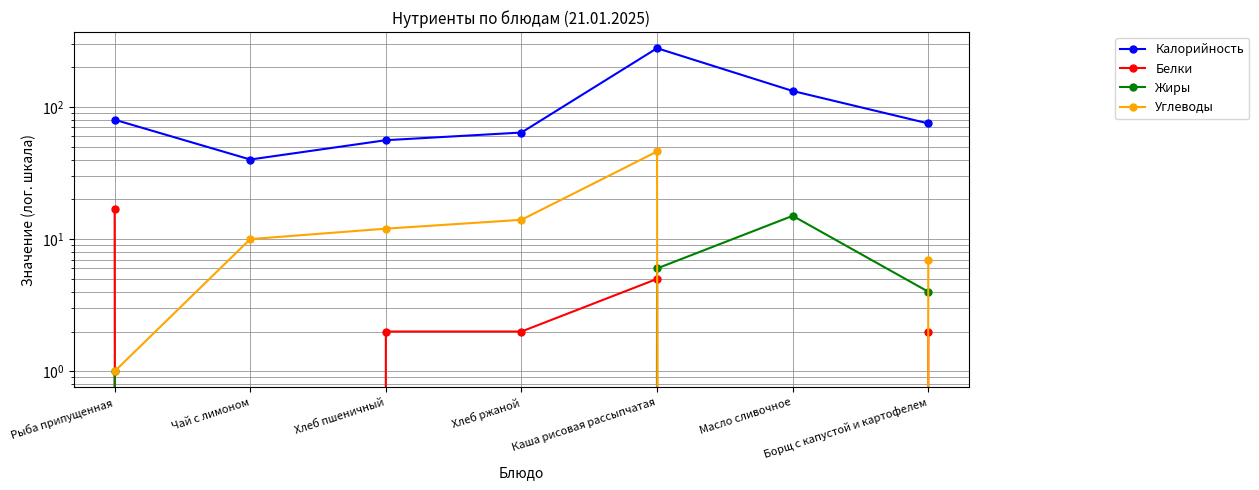

Is it true that Белки equals 7 at Масло сливочное?

False